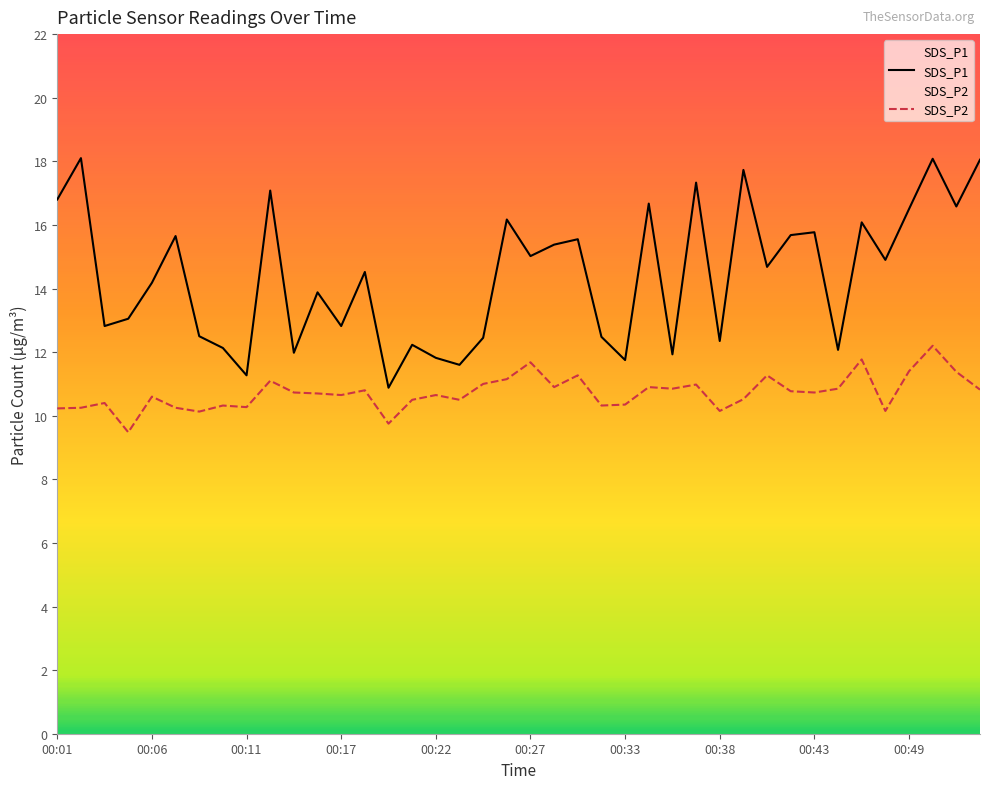

List the series in order of their overall mean, lowest first.

SDS_P2, SDS_P1